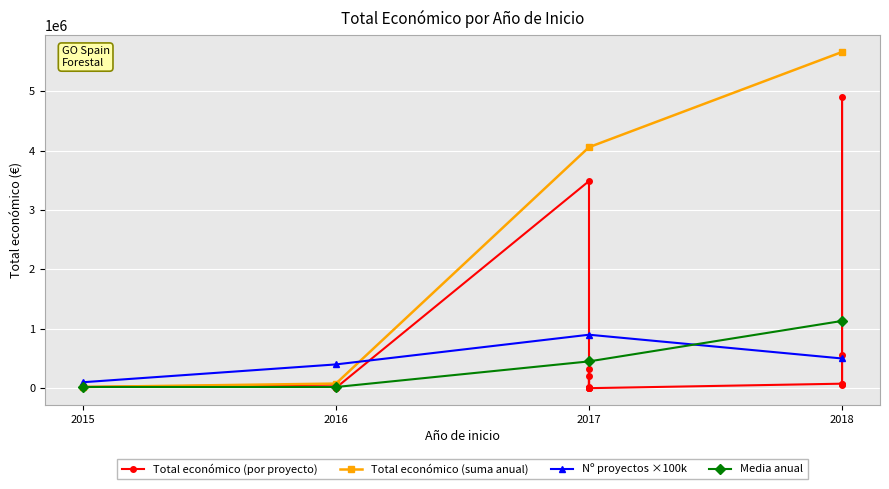

Which series ends up on top after the final intersection of Total económico (suma anual) and Nº proyectos ×100k?

Total económico (suma anual)